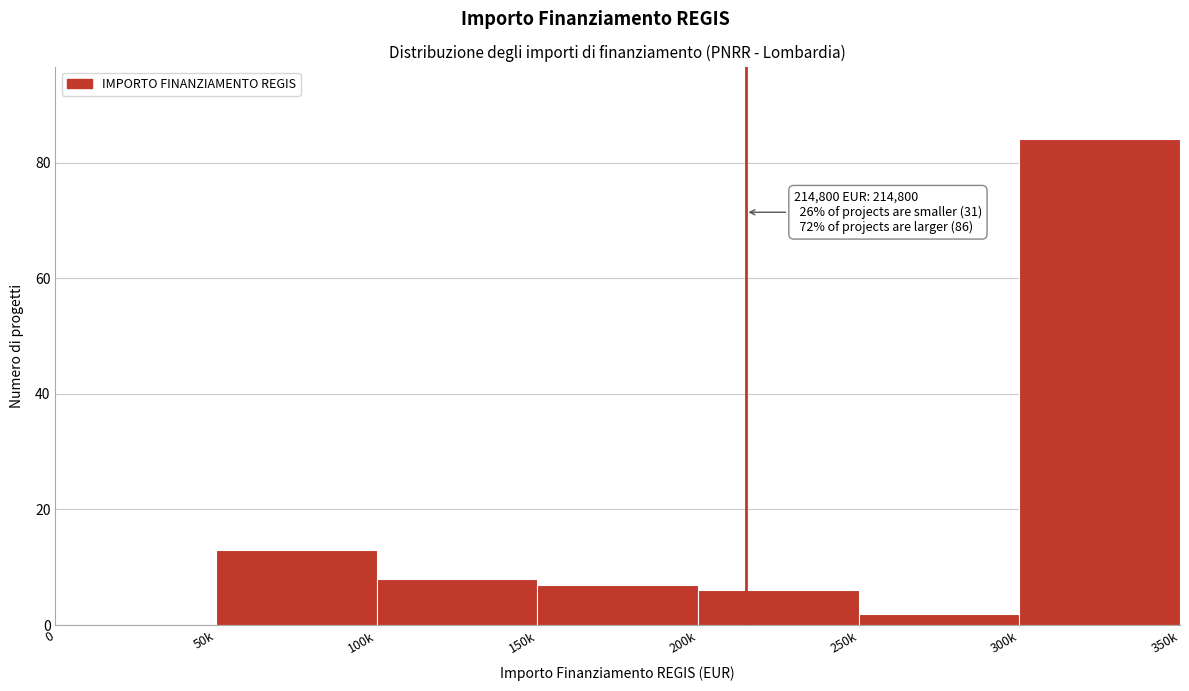

Reading right to left, list all the values displayed in this chart.

300k=84	250k=2	200k=6	150k=7	100k=8	50k=13	0=0